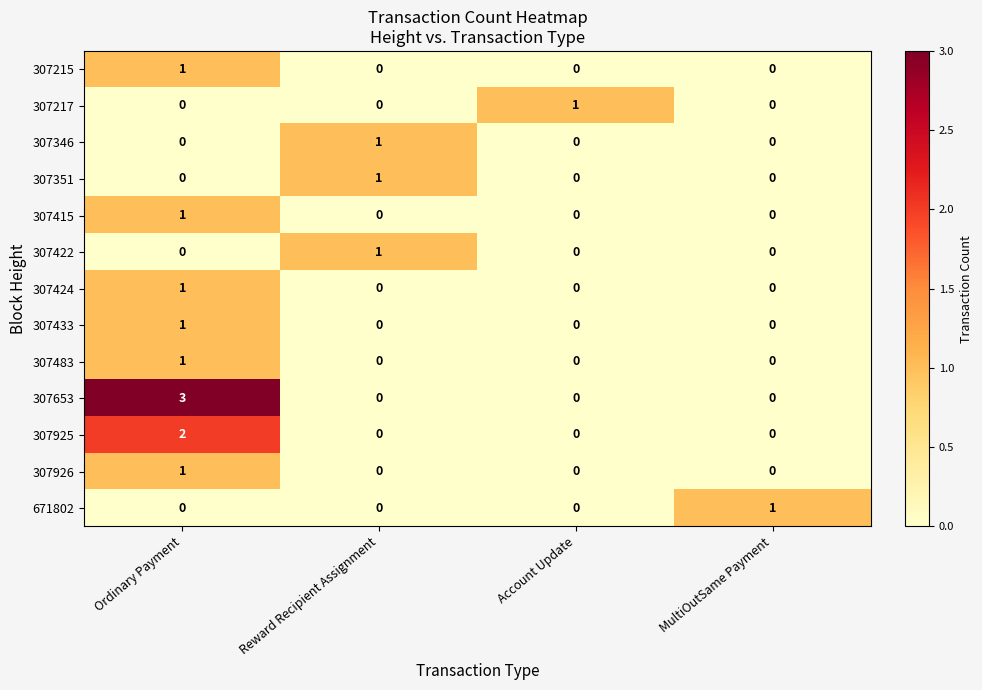

Which series has the largest range (max minus min)?

307653